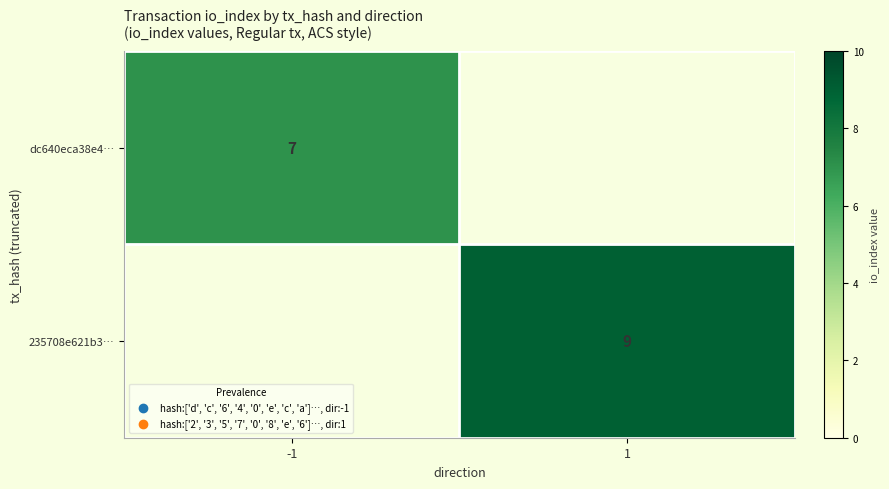

What is the total value across all series at -1?

7